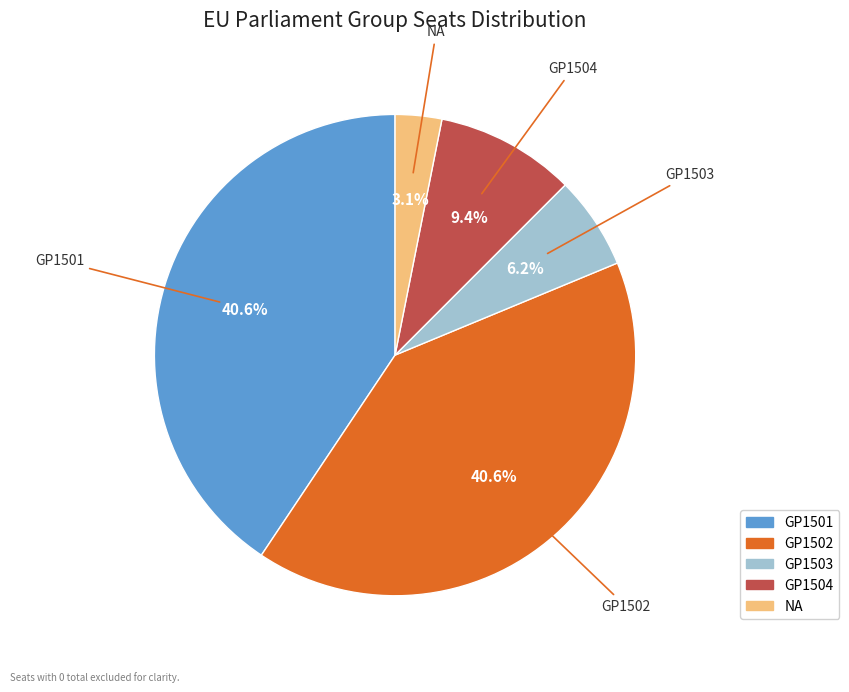

Is there any slice that represents more than half of the pie?

No